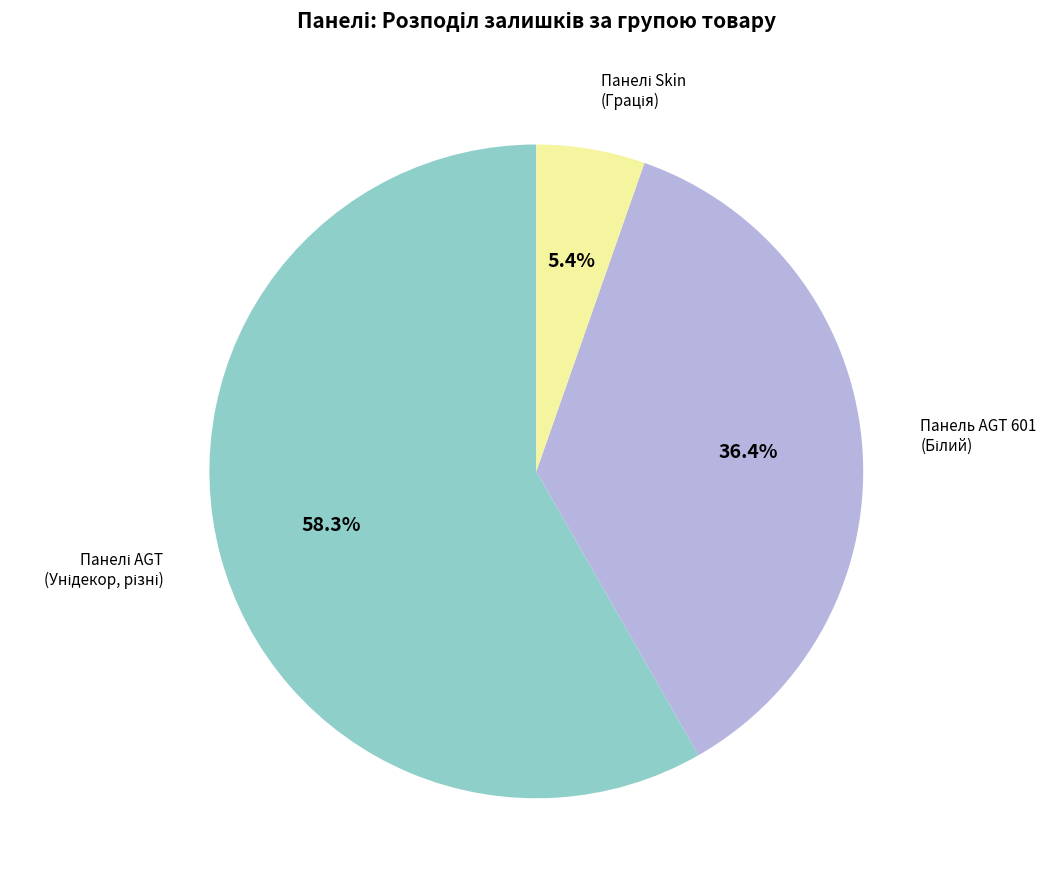

Is there any slice that represents more than half of the pie?

Yes